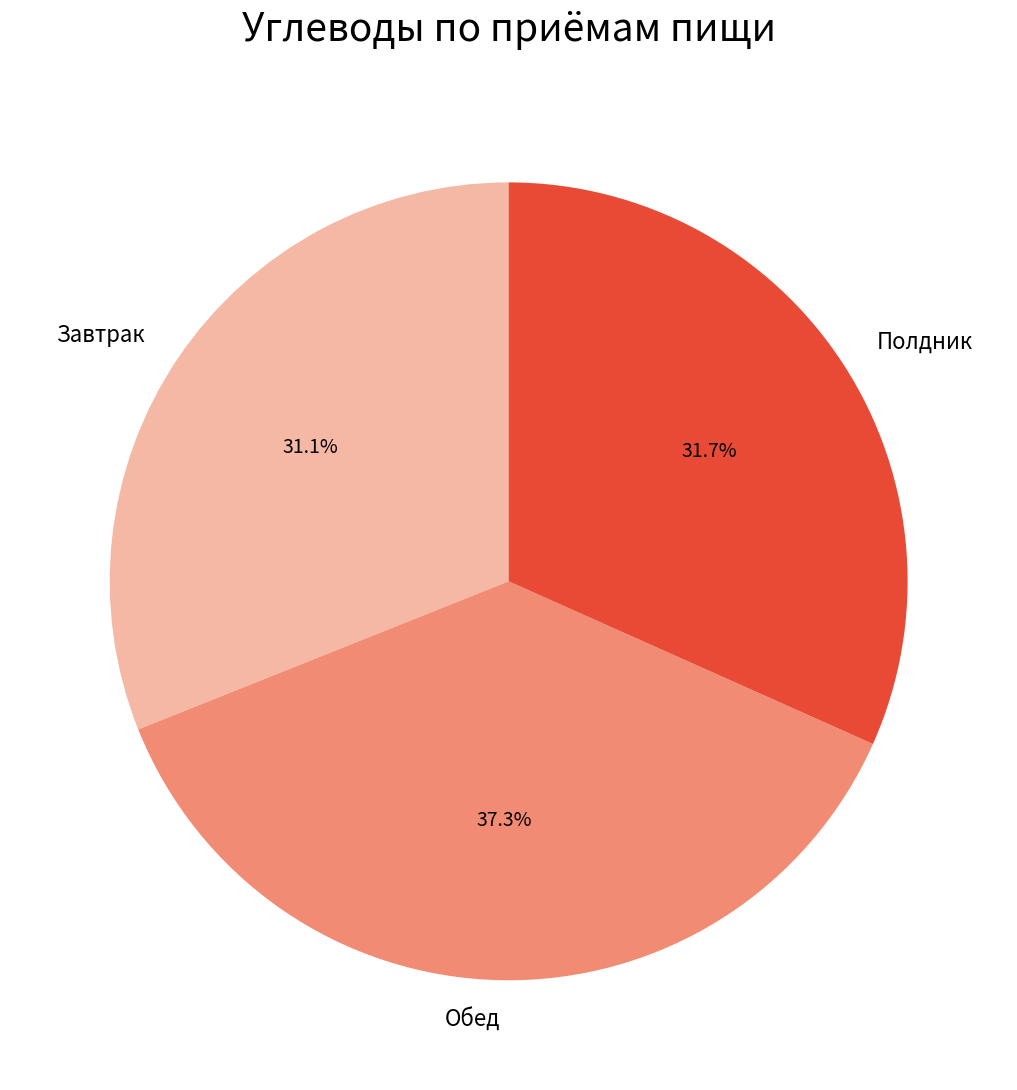

How many segments does this pie chart have?

3